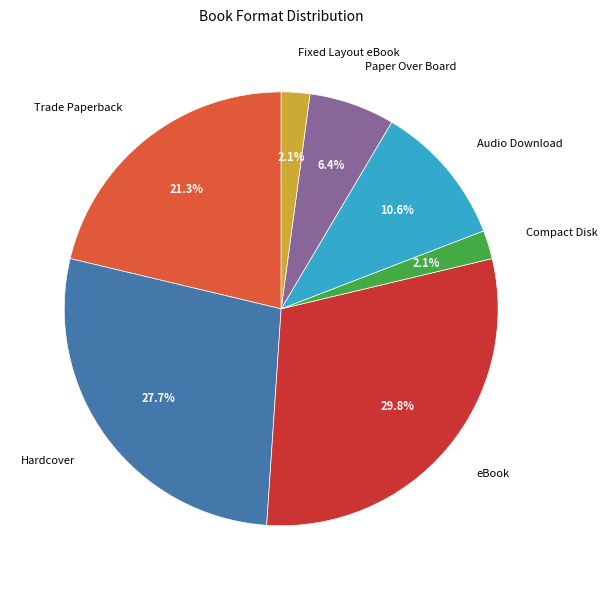

Does Paper Over Board represent more than half of the total?

No